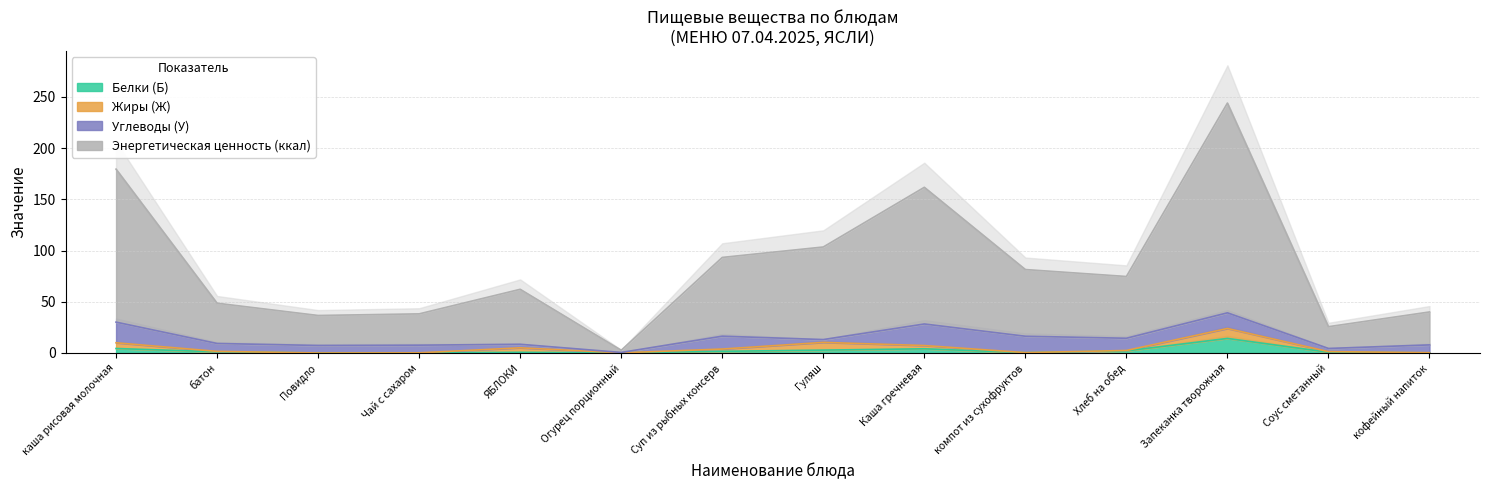

Which series has the largest range (max minus min)?

Энергетическая ценность (ккал)